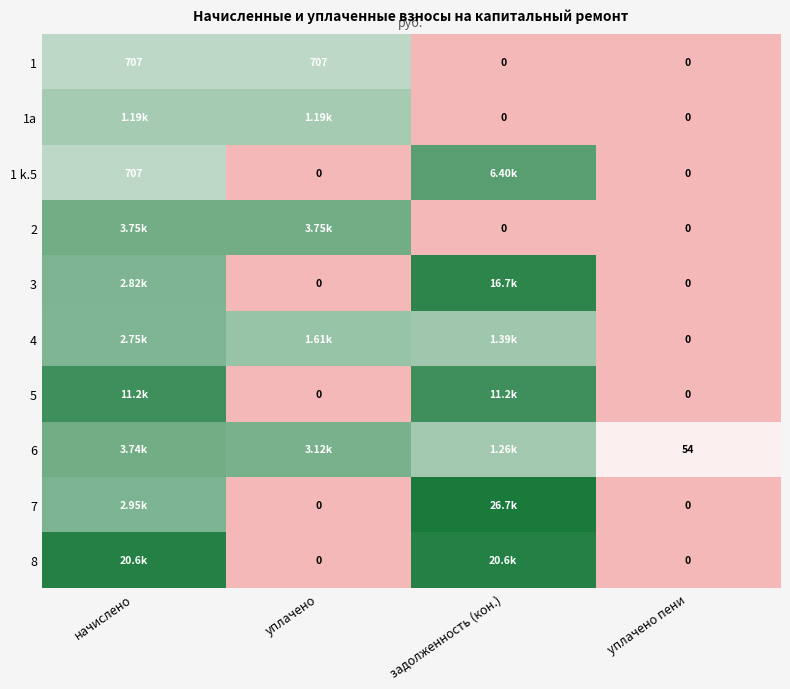

At how many categories does at least one series exceed 6?

3